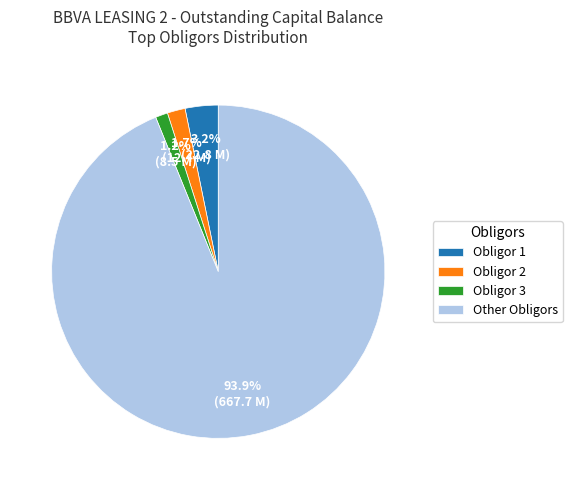

Between Obligor 1 and Obligor 2, which is larger?

Obligor 1